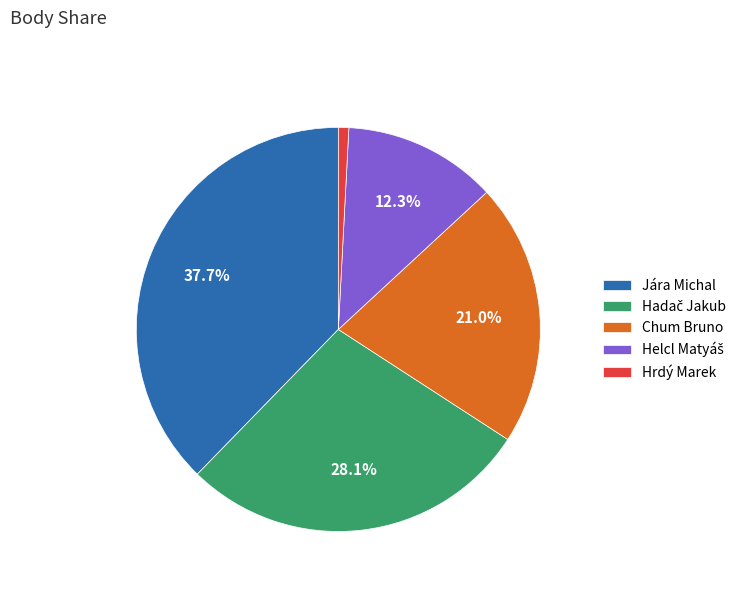

What percentage is NOT represented by Chum Bruno?

79.0%